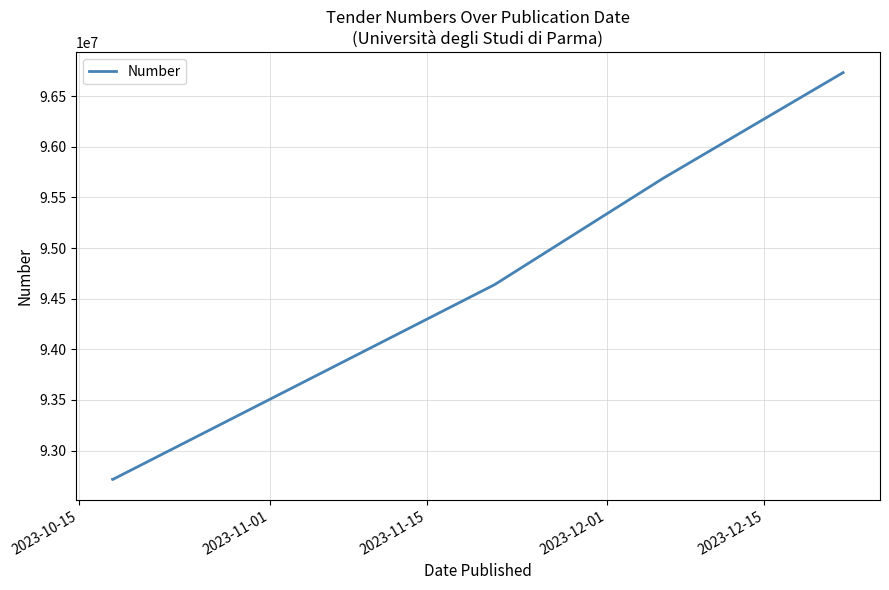

Which has a higher value, 2023-12-15 or 2023-10-15?

2023-12-15